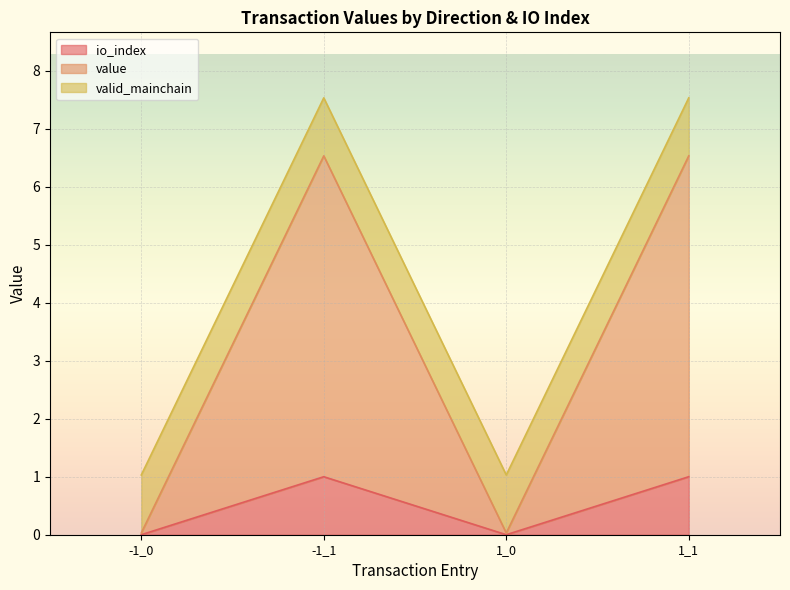

Is it true that io_index equals 0.0 at 1_0?

True